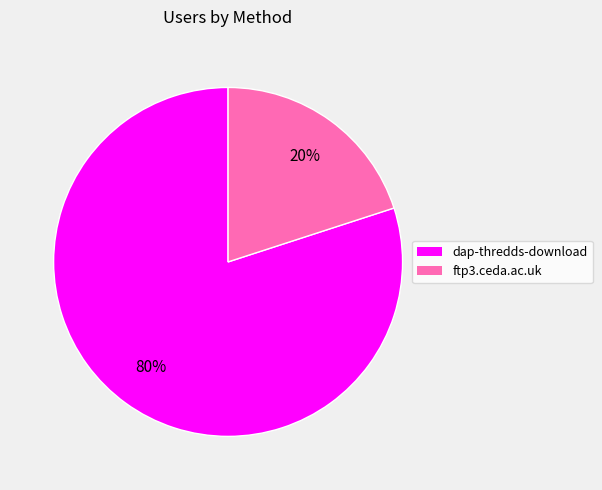

Rank the categories by value from lowest to highest.

ftp3.ceda.ac.uk, dap-thredds-download